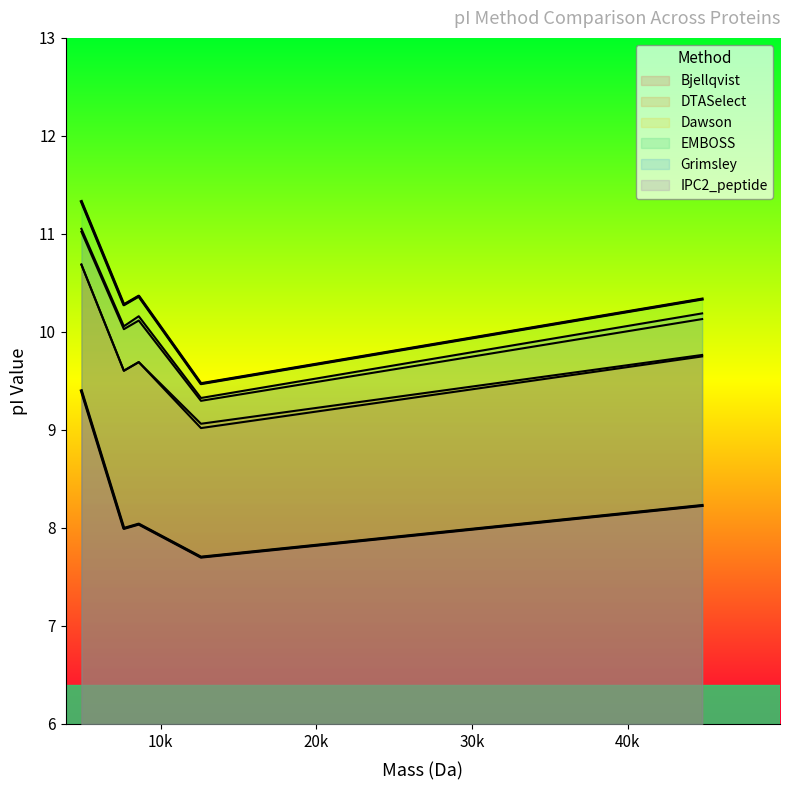

The value of Bjellqvist at A0A4D5ZV88 is 2.5. True or false?

False